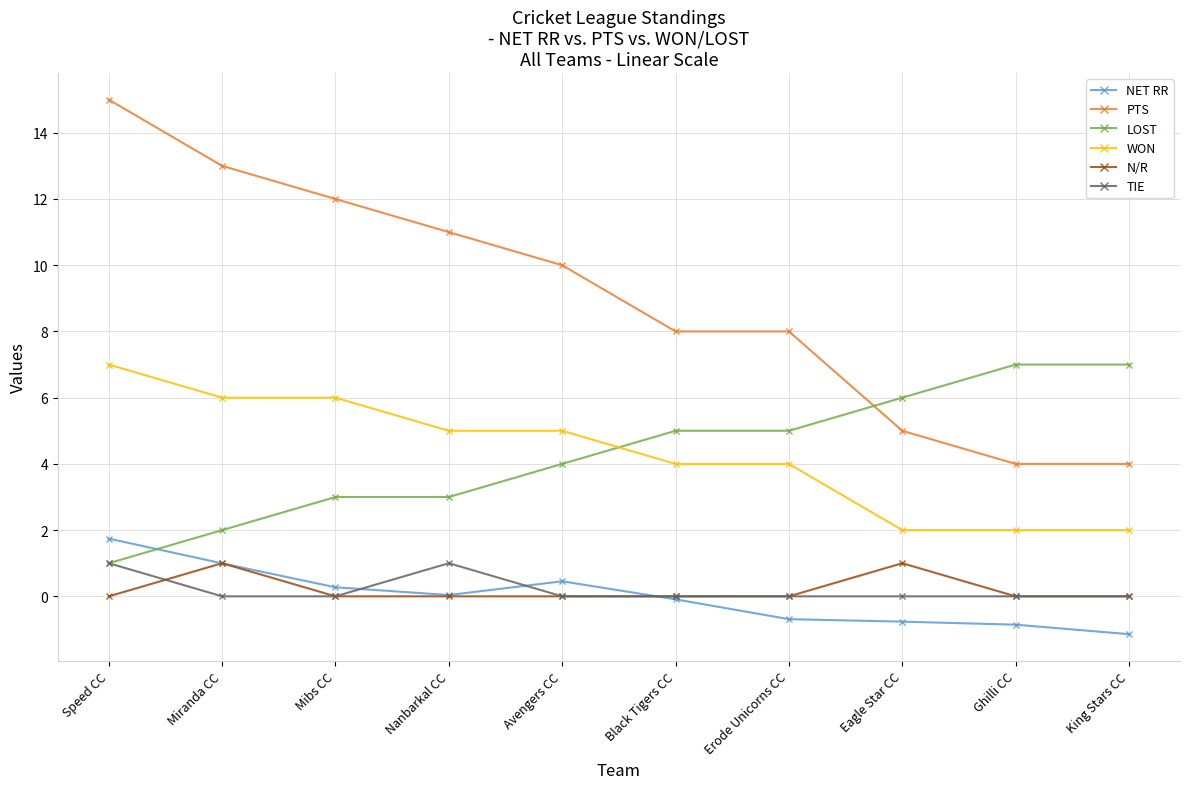

True or false: NET RR has a value of -0.8 at Eagle Star CC.

True